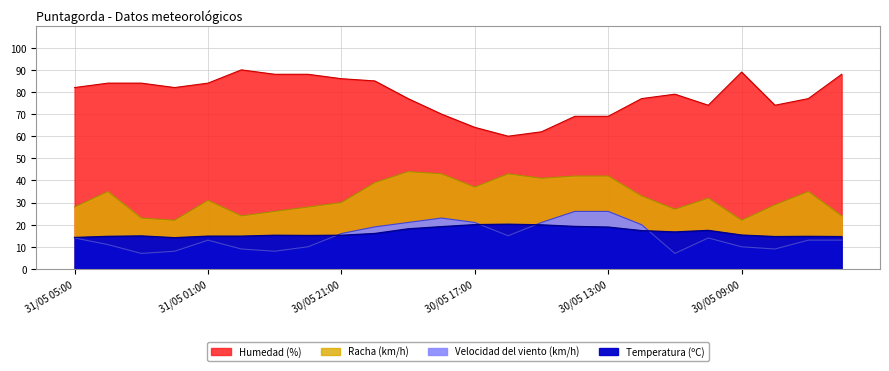

List the series in order of their peak value, lowest first.

Temperatura (ºC), Velocidad del viento (km/h), Racha (km/h), Humedad (%)